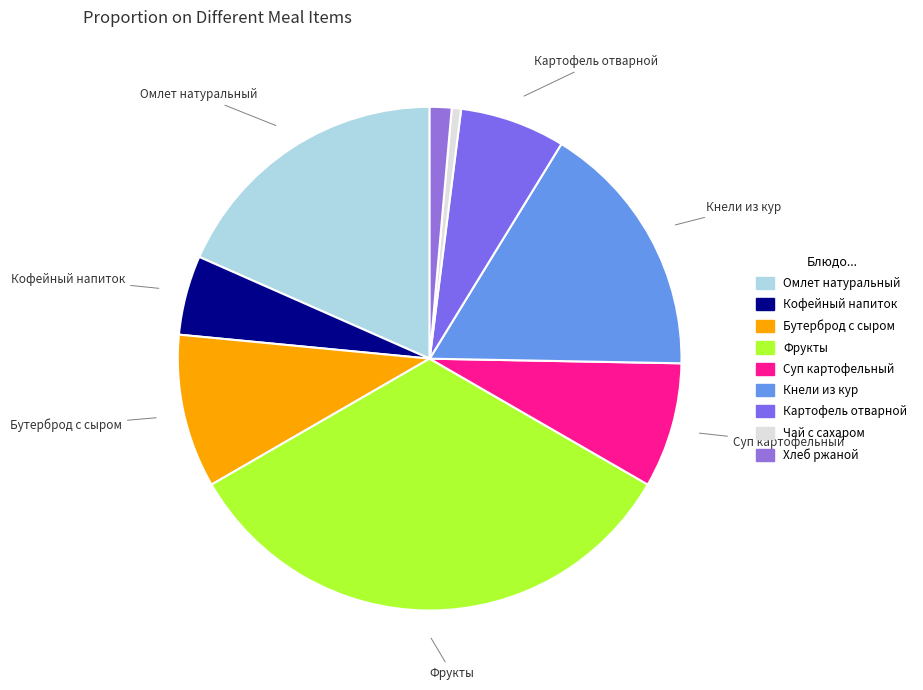

What is the largest slice in the pie chart?

Фрукты